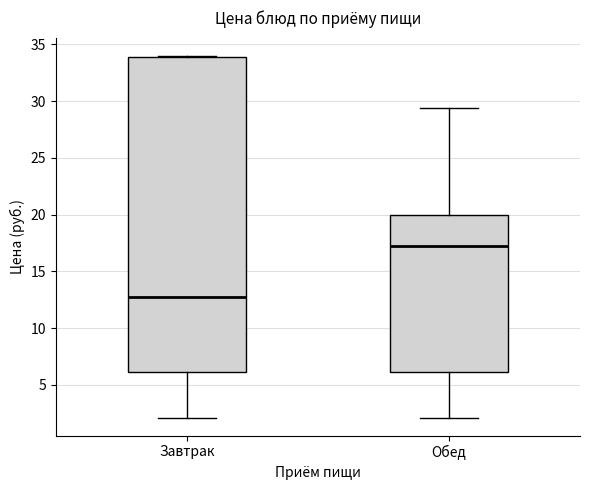

Which box has the highest median line?

Обед